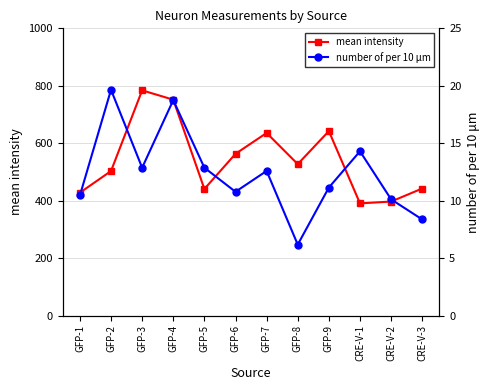

Reading right to left, transcribe all the data shown in this chart.

mean intensity: CRE-V-3=442.4	CRE-V-2=397.0	CRE-V-1=390.7	GFP-9=642.2	GFP-8=527.4	GFP-7=635.8	GFP-6=563.1	GFP-5=440.8	GFP-4=751.6	GFP-3=784.1	GFP-2=503.2	GFP-1=427.9
number of per 10 μm: CRE-V-3=8.4	CRE-V-2=10.1	CRE-V-1=14.3	GFP-9=11.1	GFP-8=6.2	GFP-7=12.6	GFP-6=10.8	GFP-5=12.9	GFP-4=18.7	GFP-3=12.9	GFP-2=19.7	GFP-1=10.5